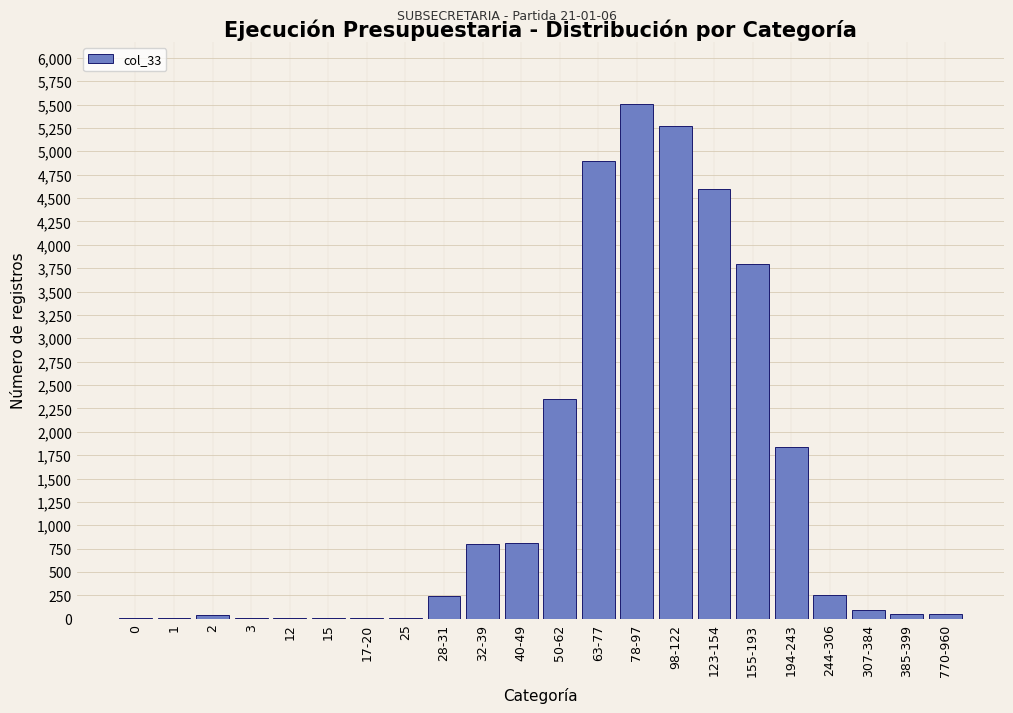

What is the sum of all values?

30654